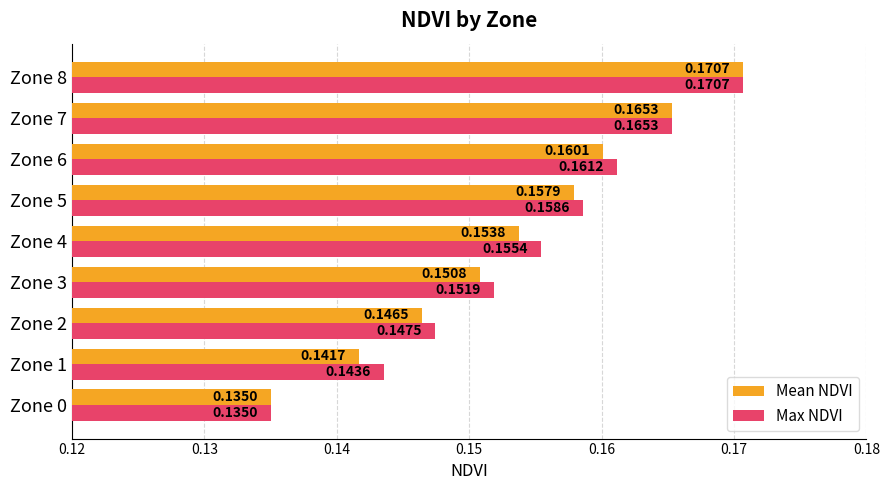

Which series changed the most between Zone 1 and Zone 7?

Mean NDVI